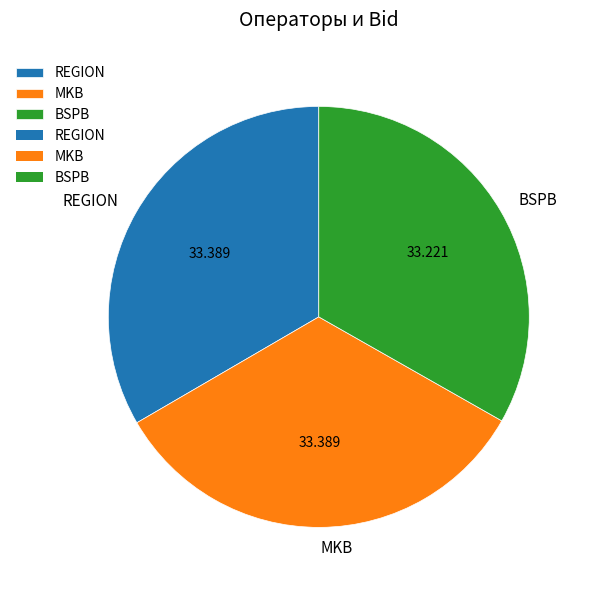

Approximately how many times larger is the value at BSPB compared to REGION?

1.0